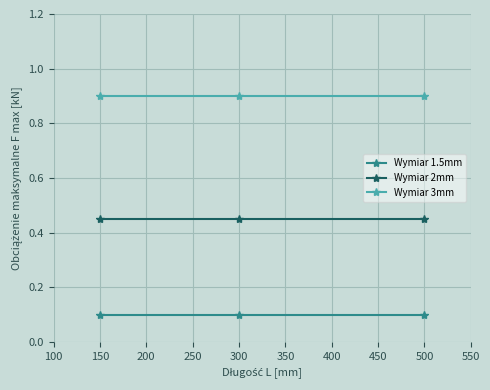

At how many categories does at least one series exceed 0?

3